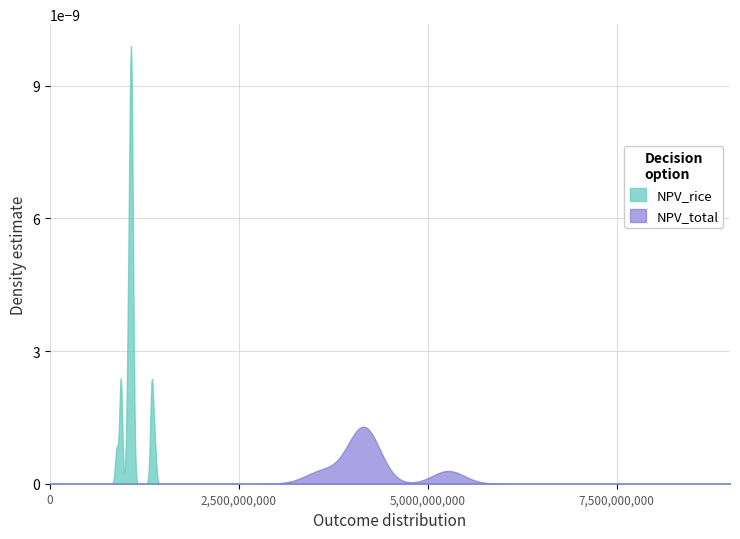

List the series in order of their peak value, highest first.

NPV_rice, NPV_total